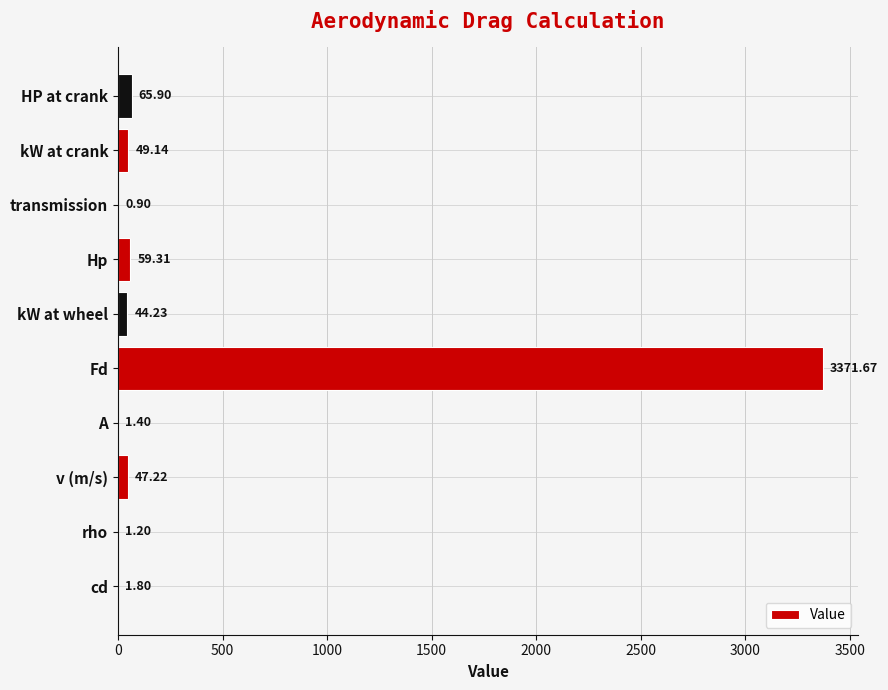

Where is the data nearest to the value 1686?

HP at crank